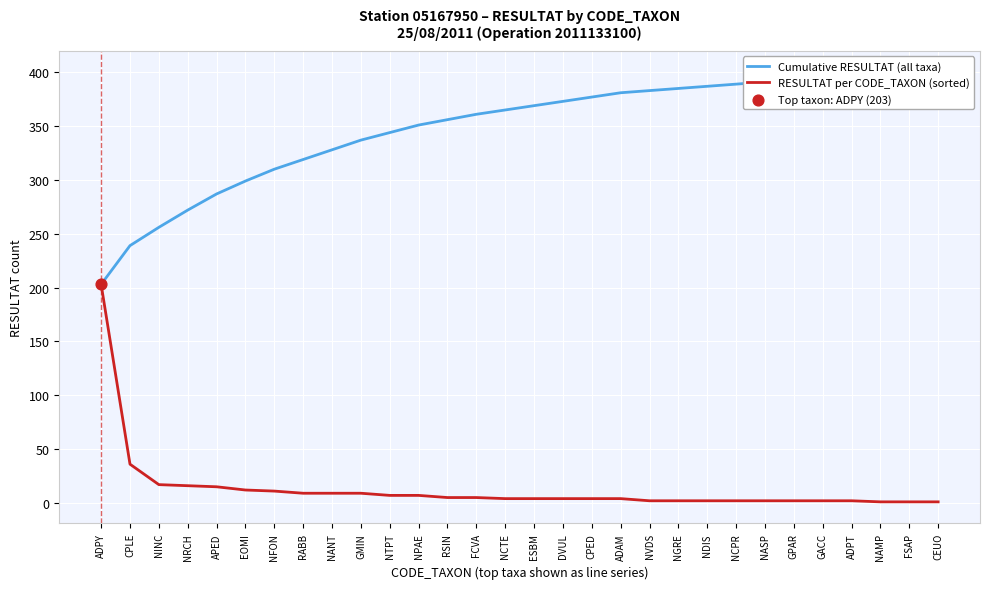

Which series has the largest total across all categories?

Cumulative RESULTAT (all taxa)